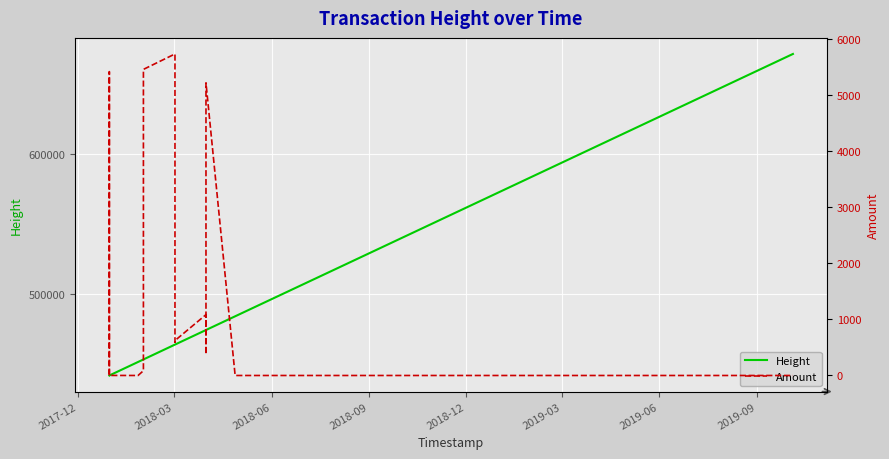

True or false: Height and Amount cross at least once.

False